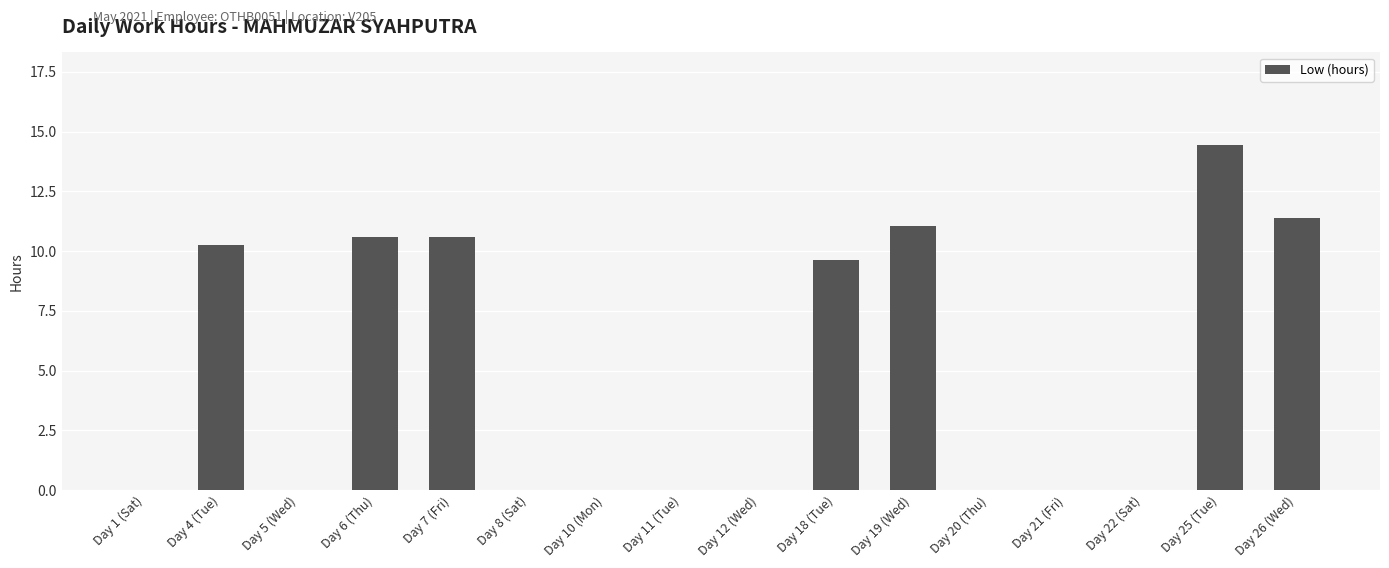

At which category does the chart reach its peak across all series?

Day 25 (Tue)